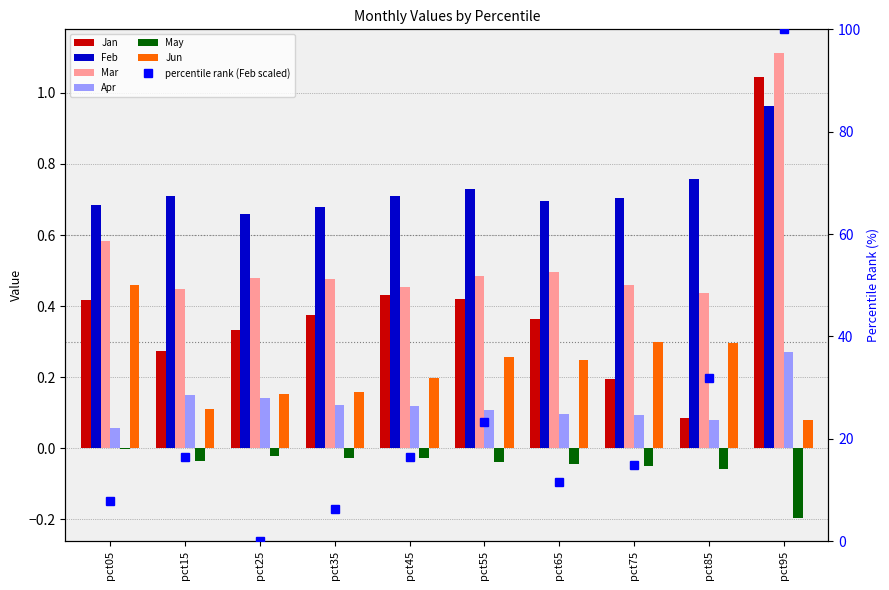

What is the sum of all Jan values?

3.9